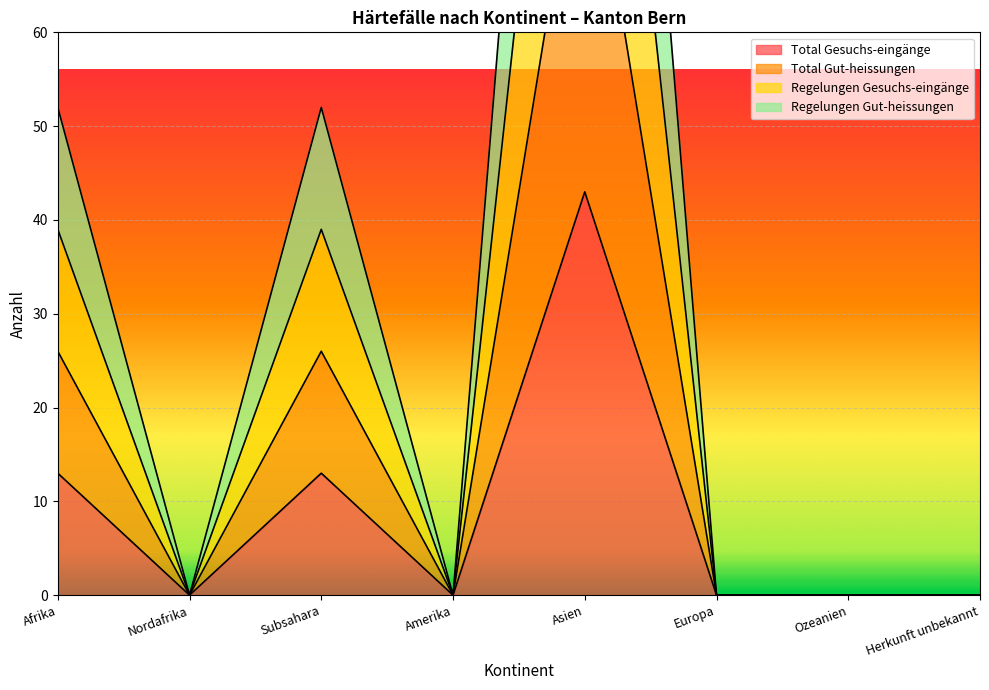

What is the difference between the highest and lowest values at Subsahara?

39